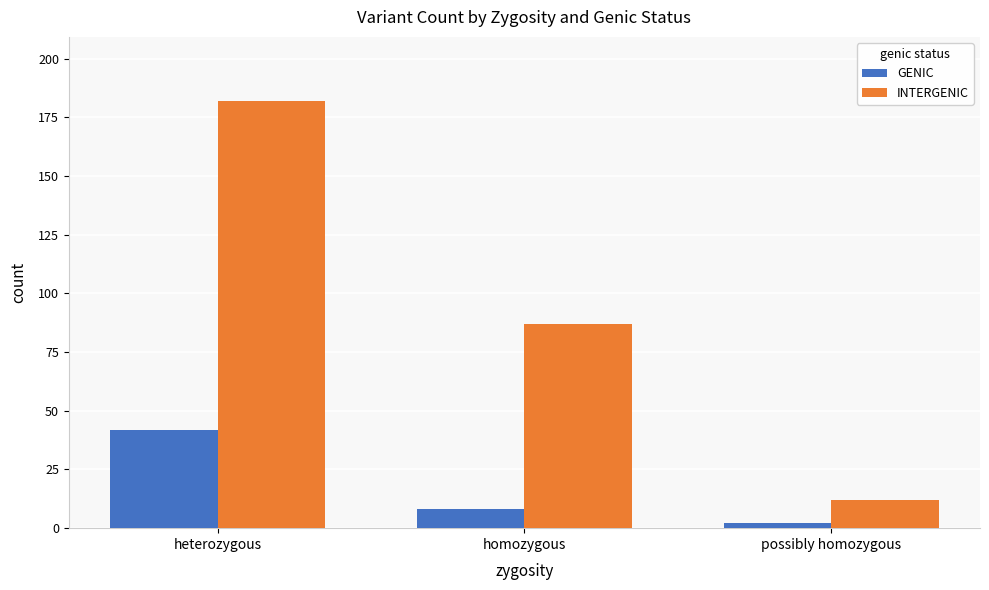

Reading right to left, what are all the values shown in this chart?

GENIC: possibly homozygous=2	homozygous=8	heterozygous=42
INTERGENIC: possibly homozygous=12	homozygous=87	heterozygous=182